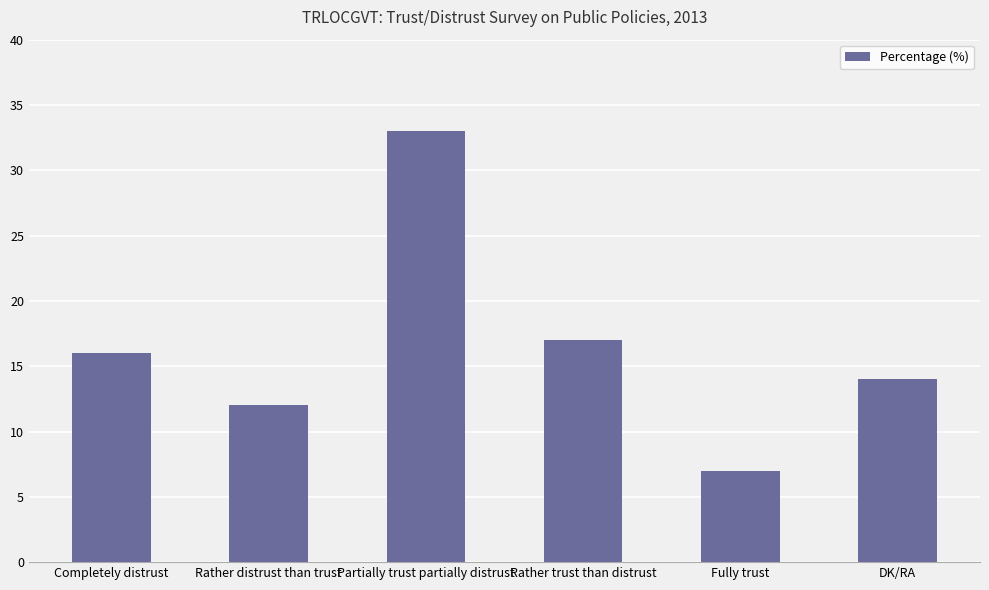

What is the sum of the values at Partially trust partially distrust and Rather distrust than trust?

45